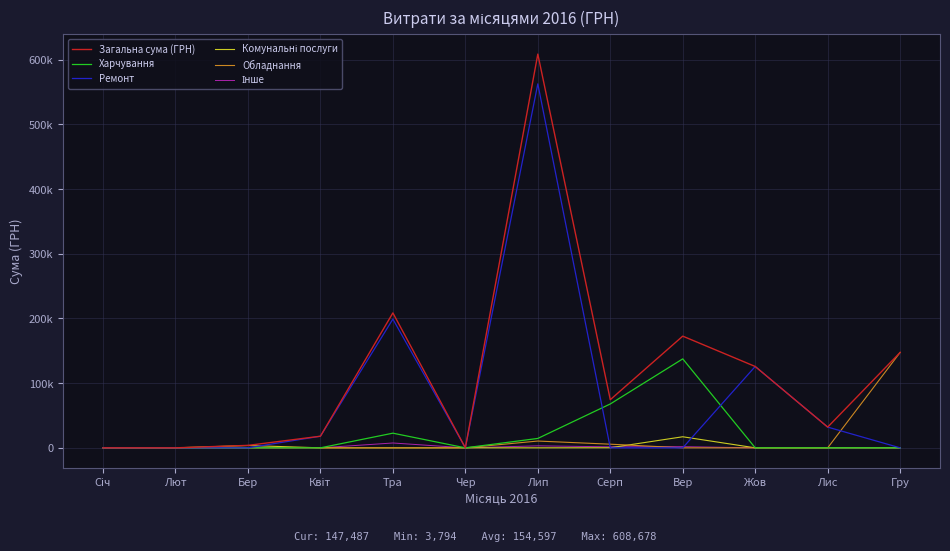

In Ремонт, how many points are lower than both neighbors (excluding endpoints)?

1